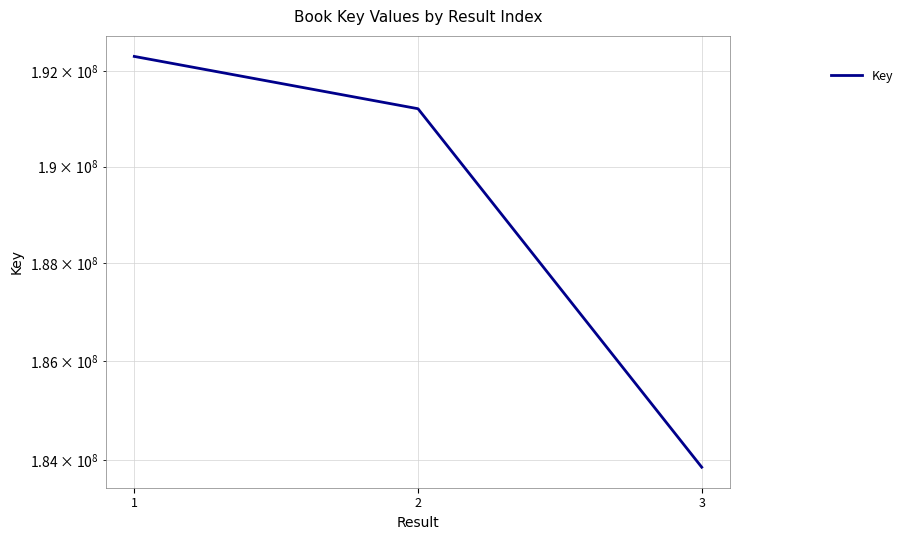

Reading left to right, extract all data points from this chart.

1=192308139	2=191210291	3=183852546